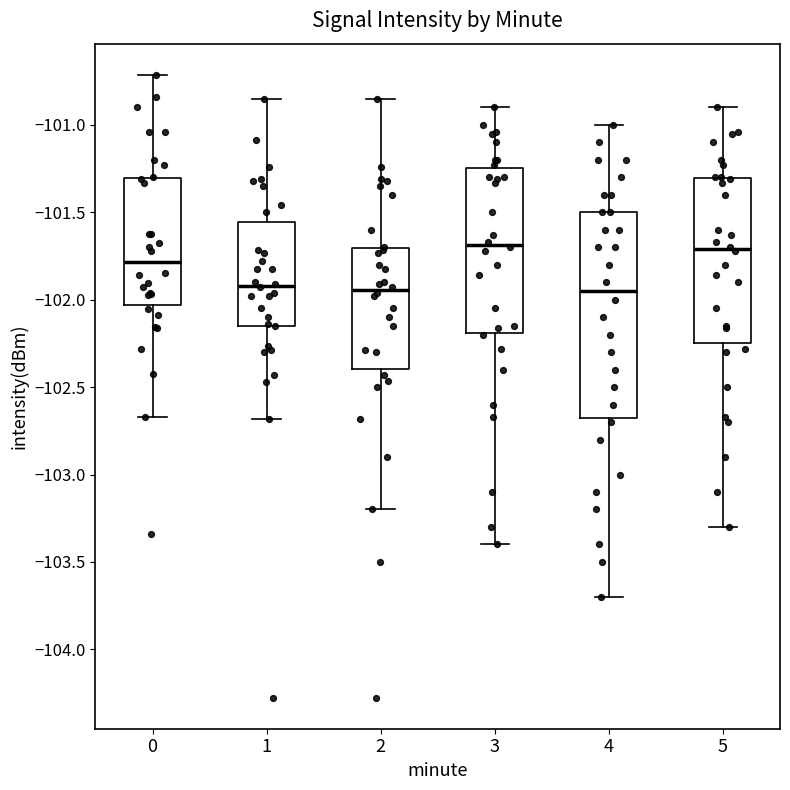

Which box is the tallest, from its lower edge to its upper edge?

4